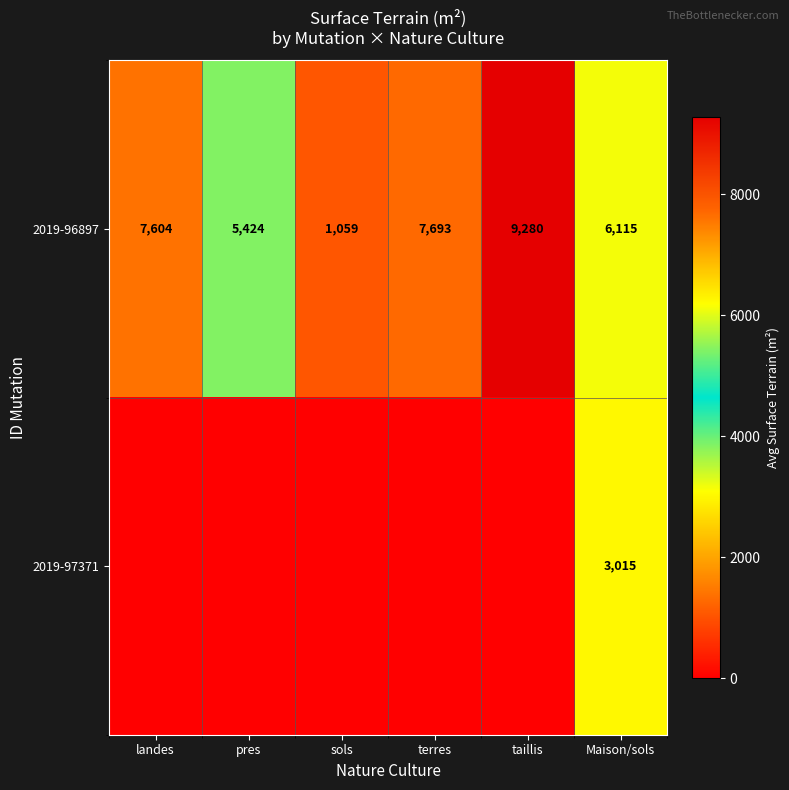

The value of 2019-96897 at Maison/sols is 4142. True or false?

False